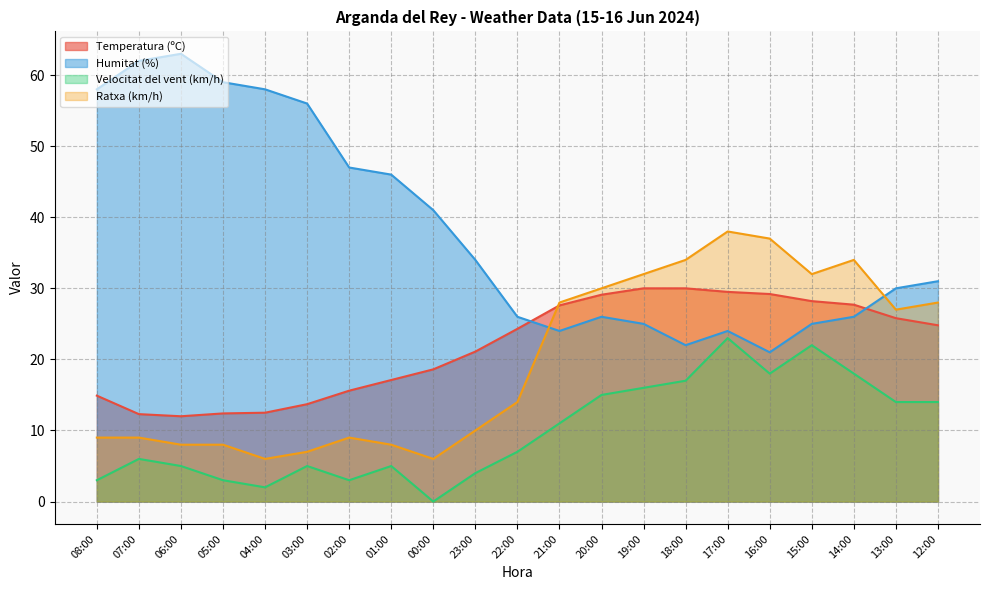

True or false: Temperatura (ºC) and Velocitat del vent (km/h) intersect in this chart.

False